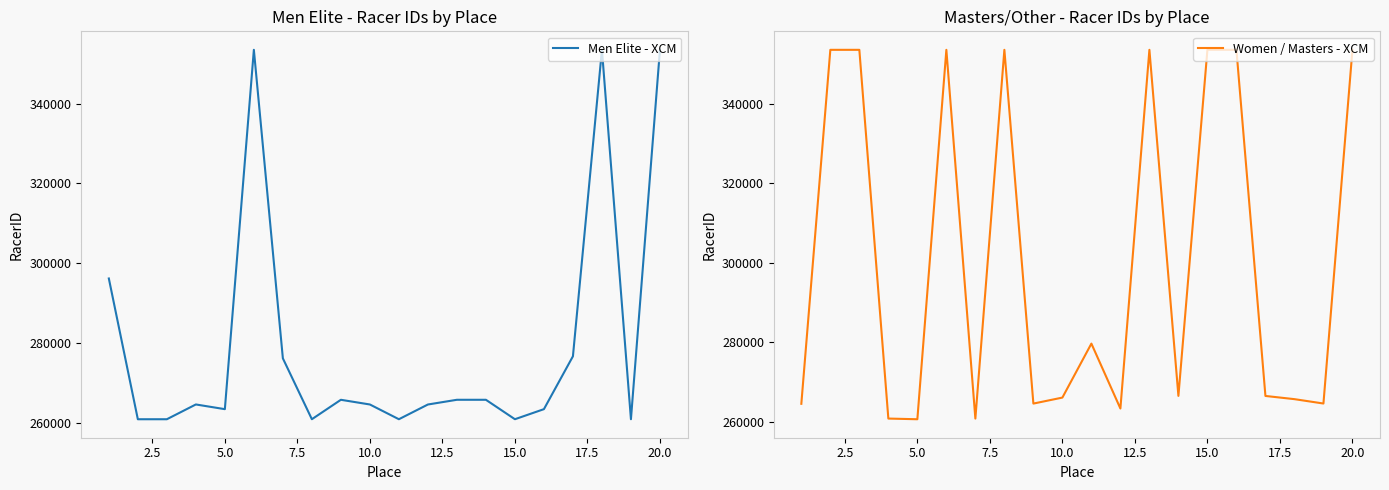

Count the number of categories in the chart.

20